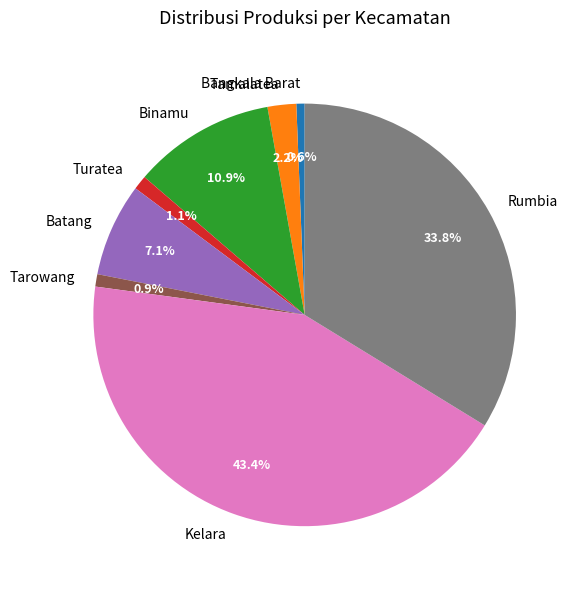

Is it true that Tarowang is 1% of the pie?

True